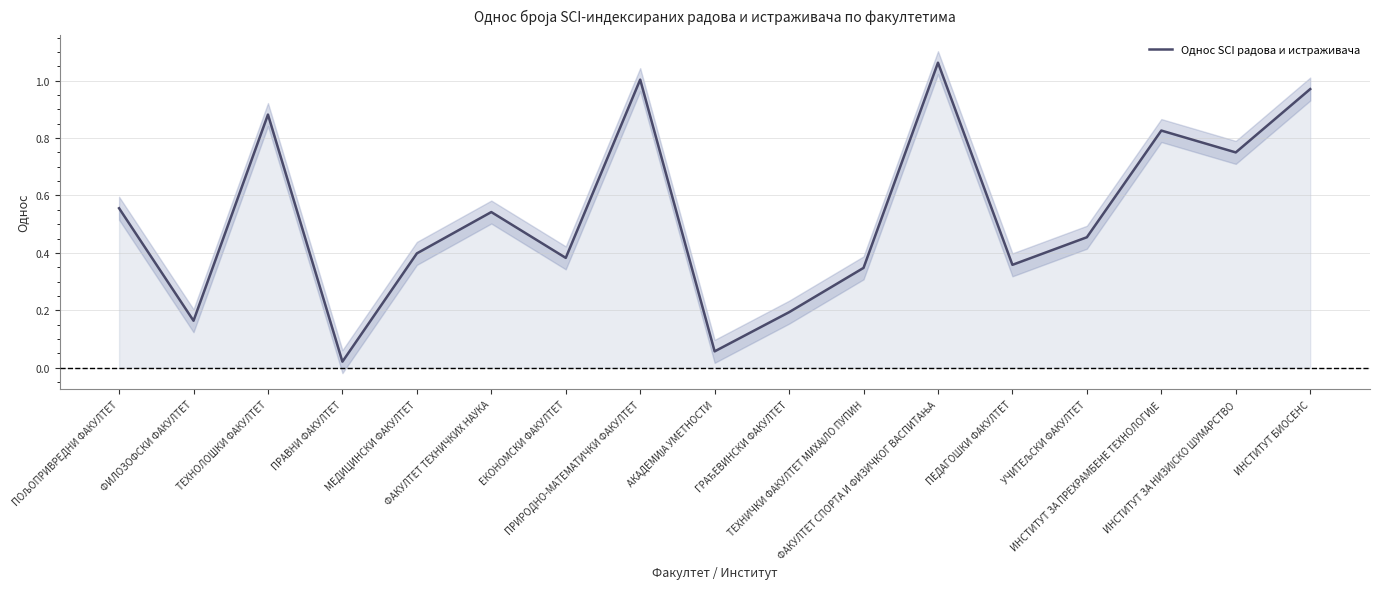

What value does the data have at УЧИТЕЉСКИ ФАКУЛТЕТ?

0.5